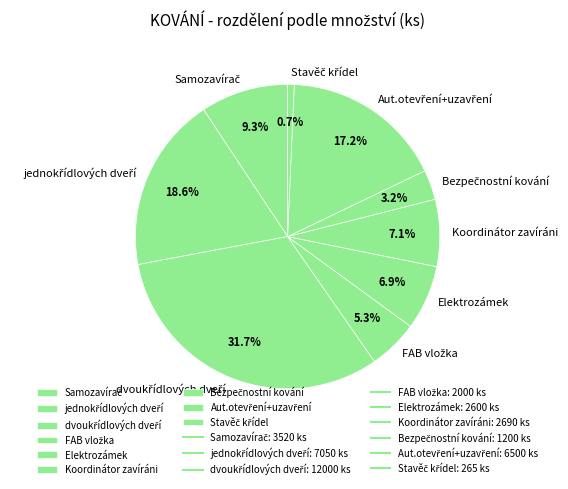

Does any single category account for the majority?

No